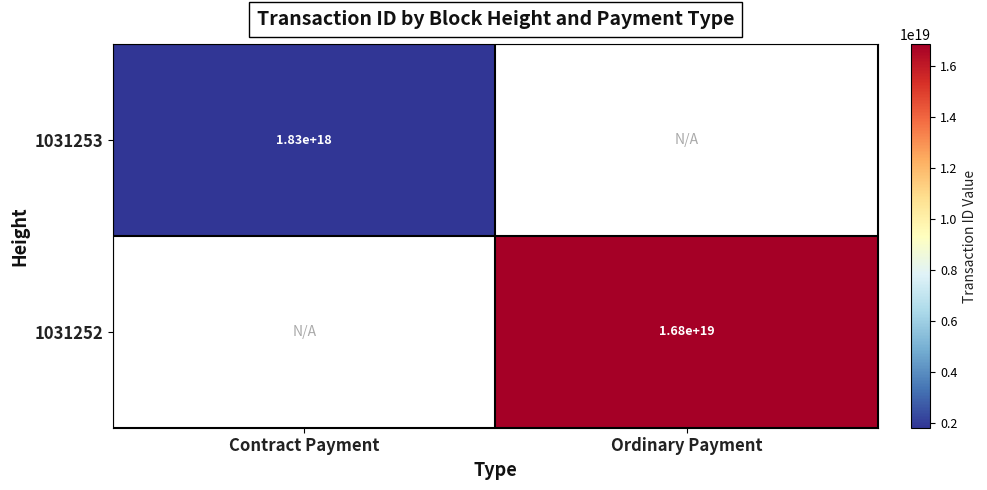

True or false: 1031252 has a value of 16800000000000000000 at Ordinary Payment.

True